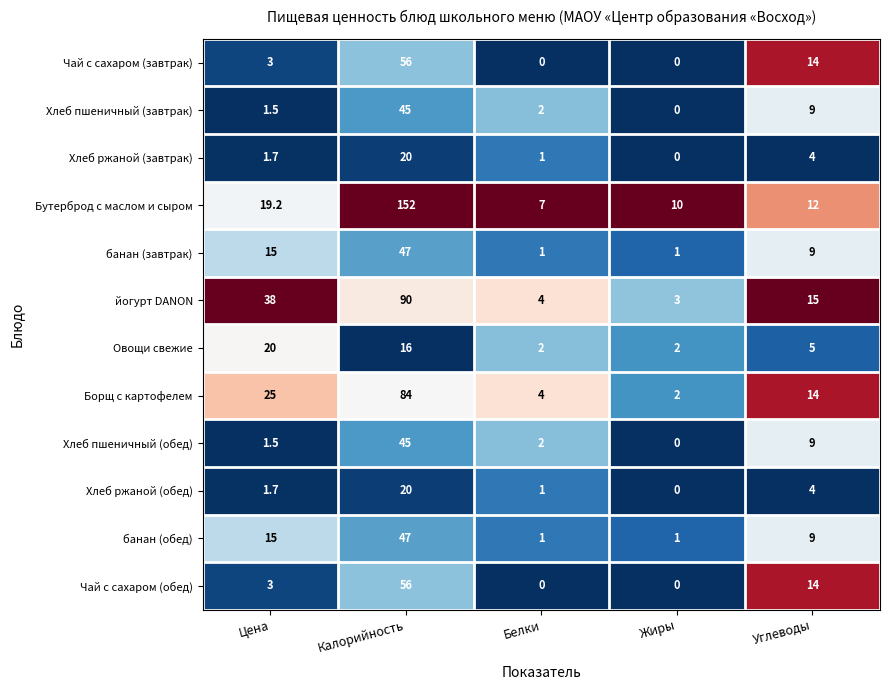

What is the difference between the банан (обед) values at Белки and Цена?

14.0